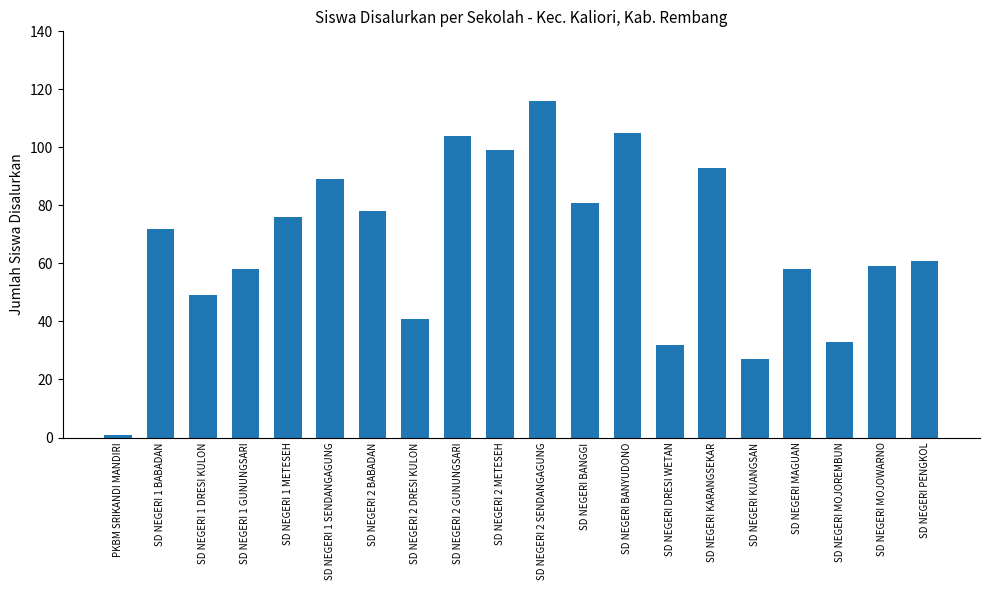

Reading left to right, what are all the values shown in this chart?

1	72	49	58	76	89	78	41	104	99	116	81	105	32	93	27	58	33	59	61